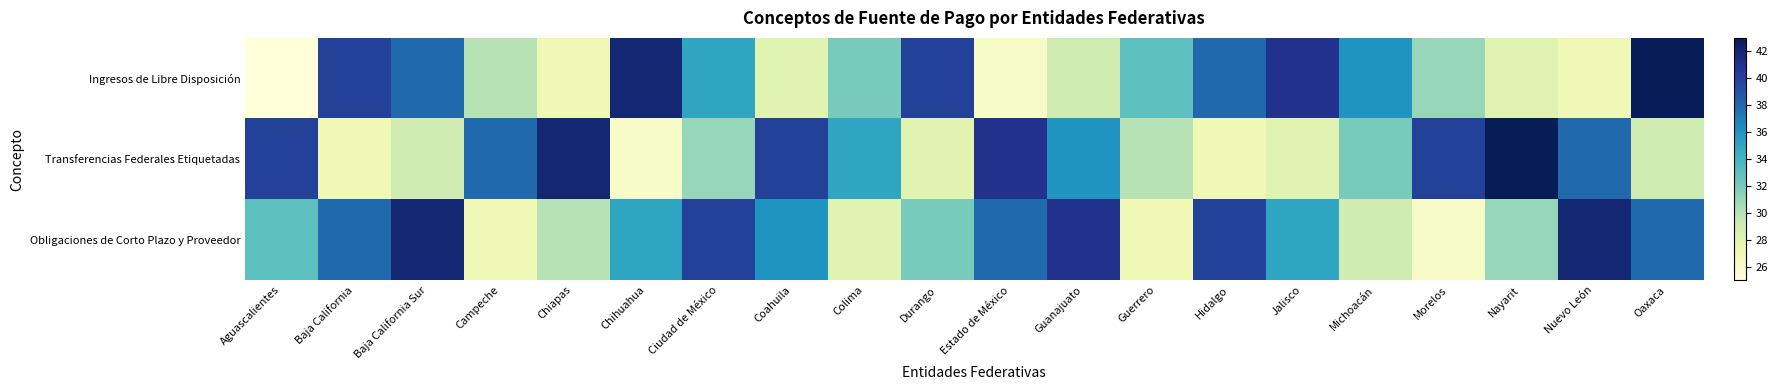

Which series has the largest total across all categories?

Obligaciones de Corto Plazo y Proveedor